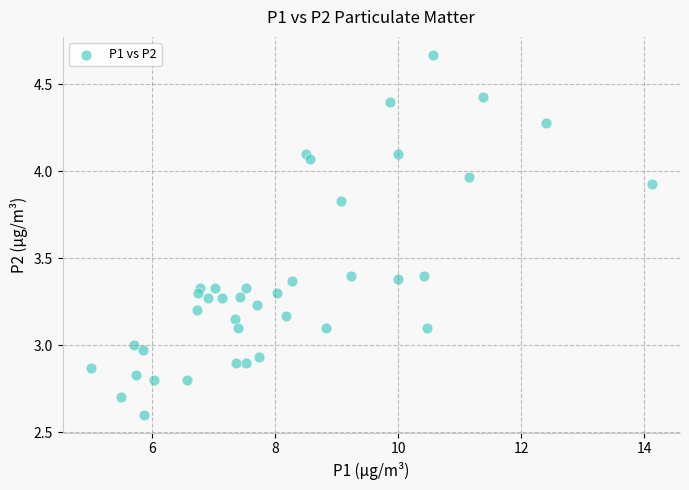

What is the range of Y values (max minus min)?

2.1